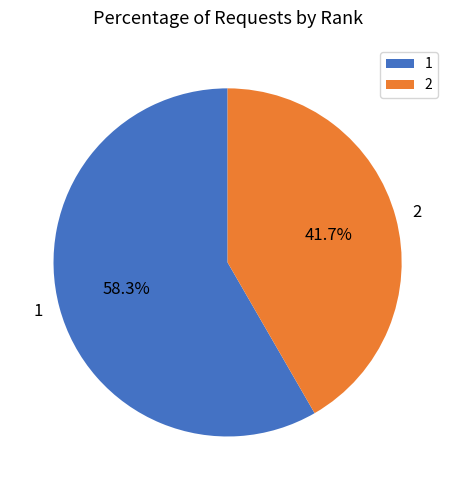

Rank the categories by value from highest to lowest.

1, 2